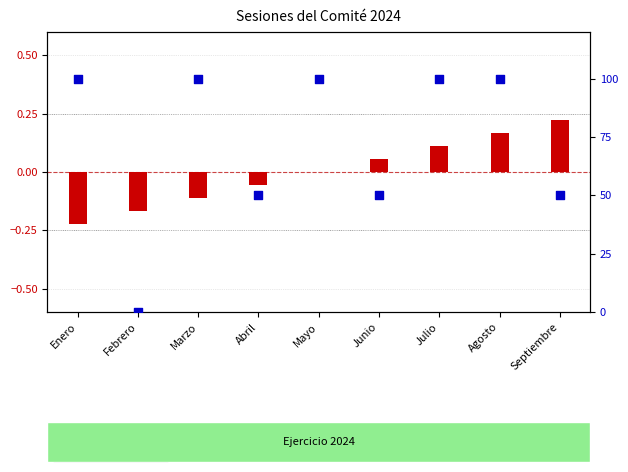

Which series reaches the minimum Y coordinate?

Número de sesión